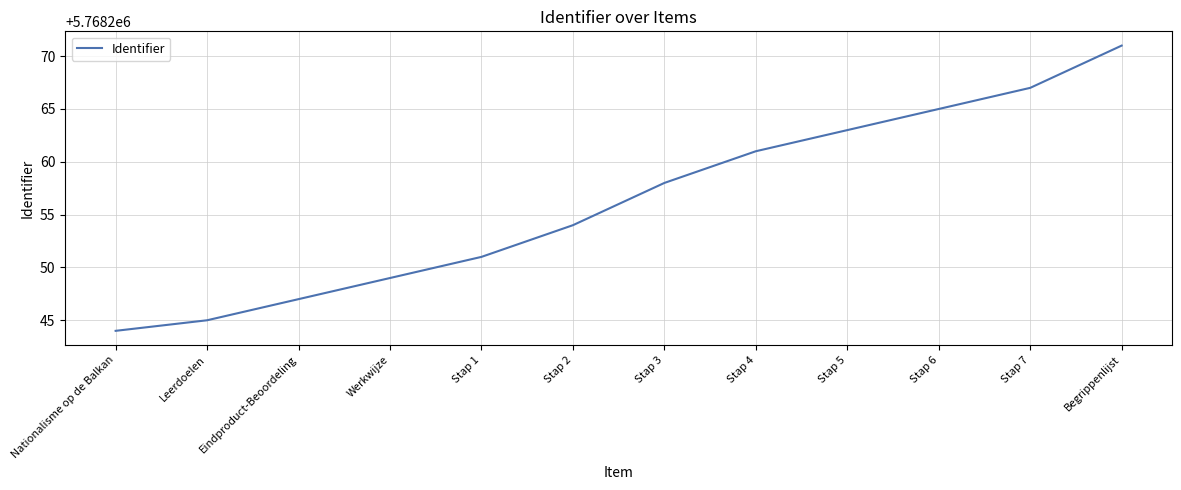

What is the minimum value shown in the chart?

5768244